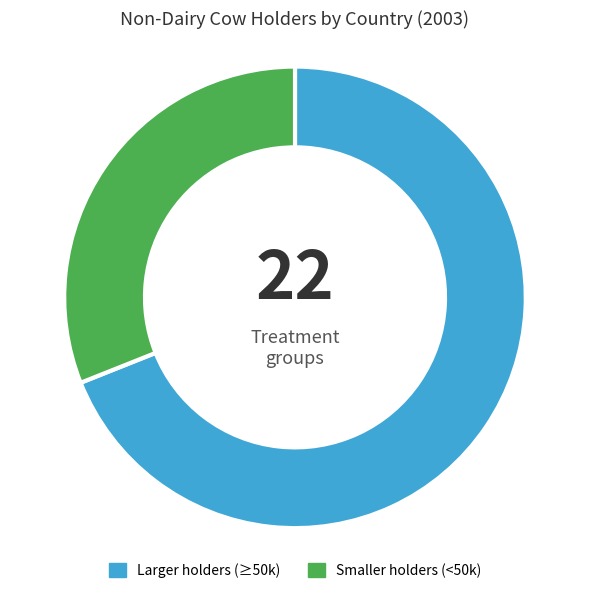

Which has a higher value, Smaller holders (<50k) or Larger holders (≥50k)?

Larger holders (≥50k)